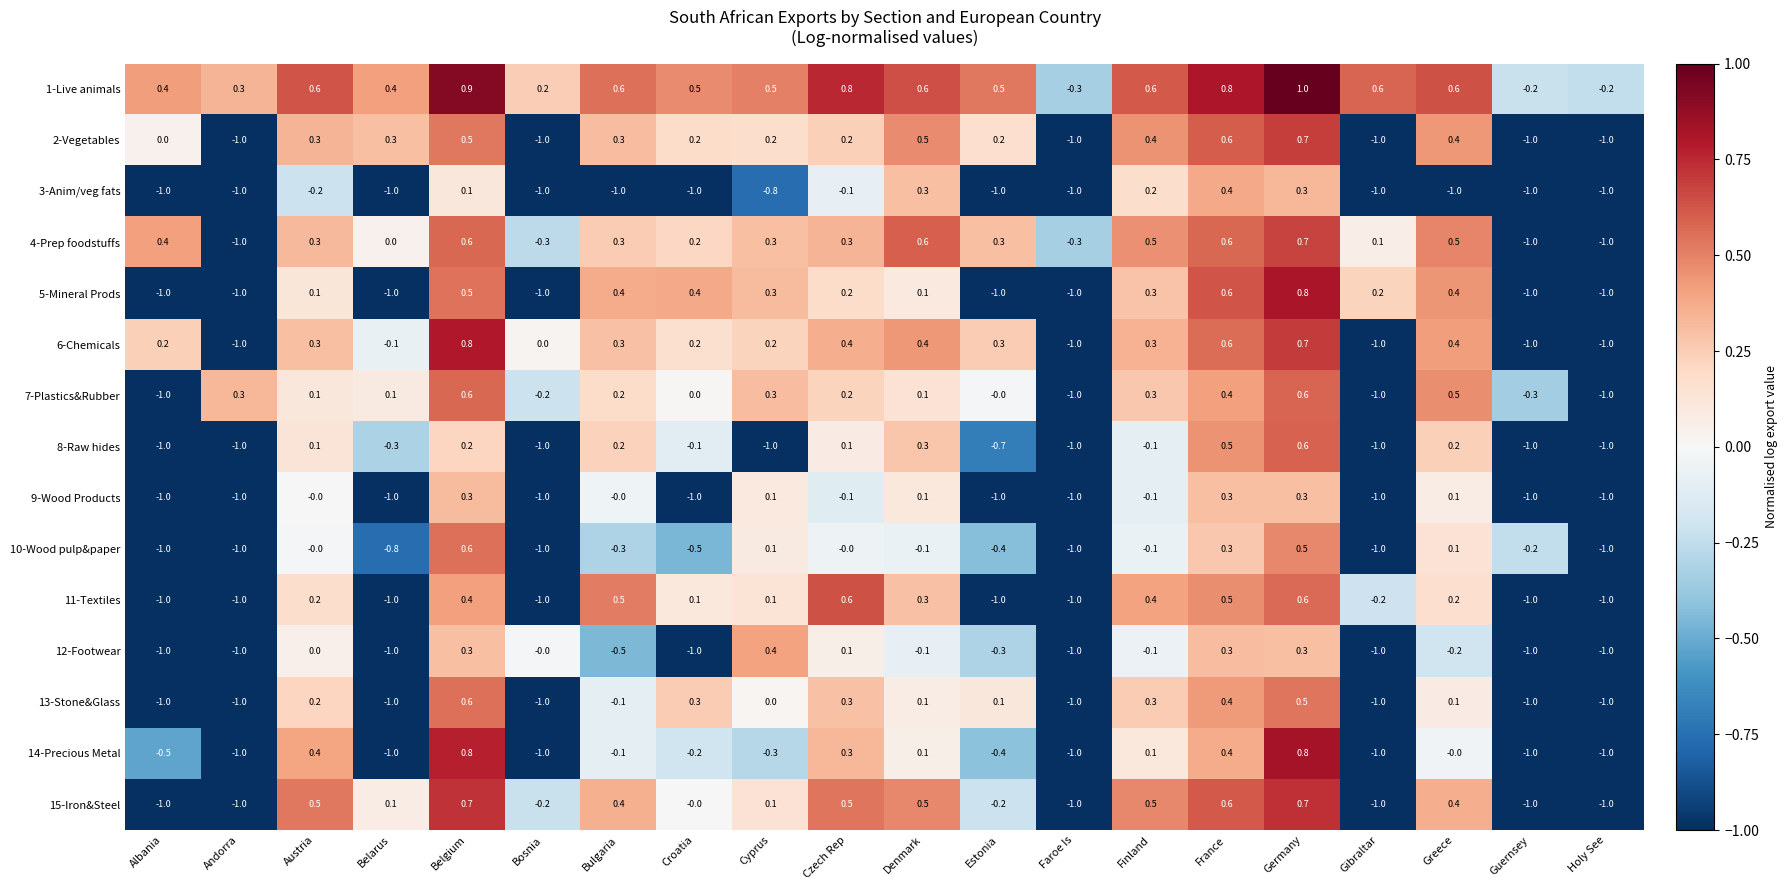

At how many categories does at least one series exceed 0?

17